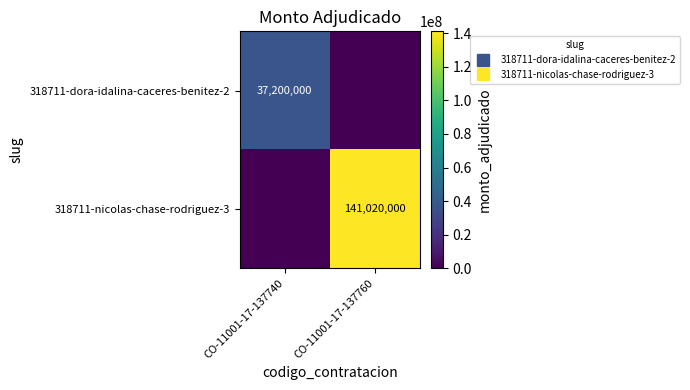

List the series in order of their overall mean, lowest first.

318711-dora-idalina-caceres-benitez-2, 318711-nicolas-chase-rodriguez-3